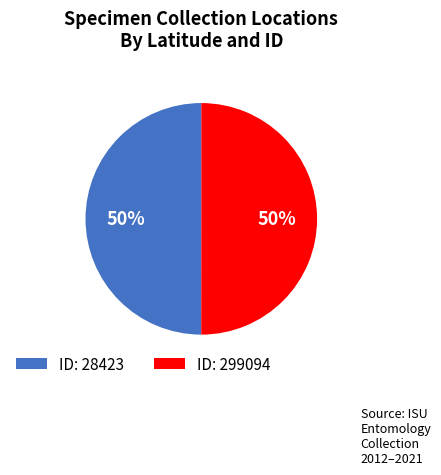

What is the ratio of the value at ID: 28423 to the value at ID: 299094?

1.0